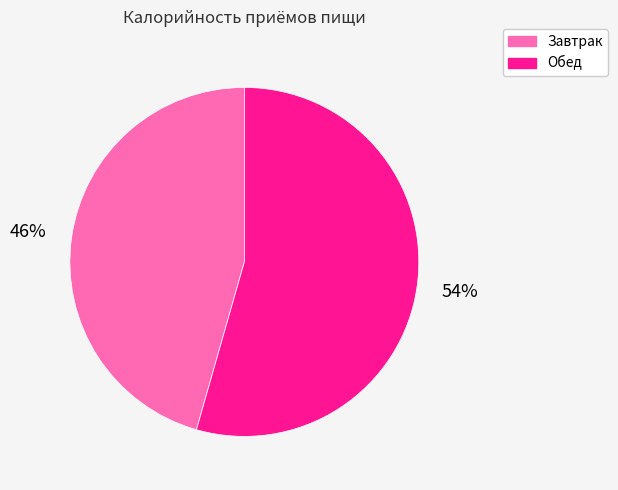

Which slice is the smallest?

Завтрак